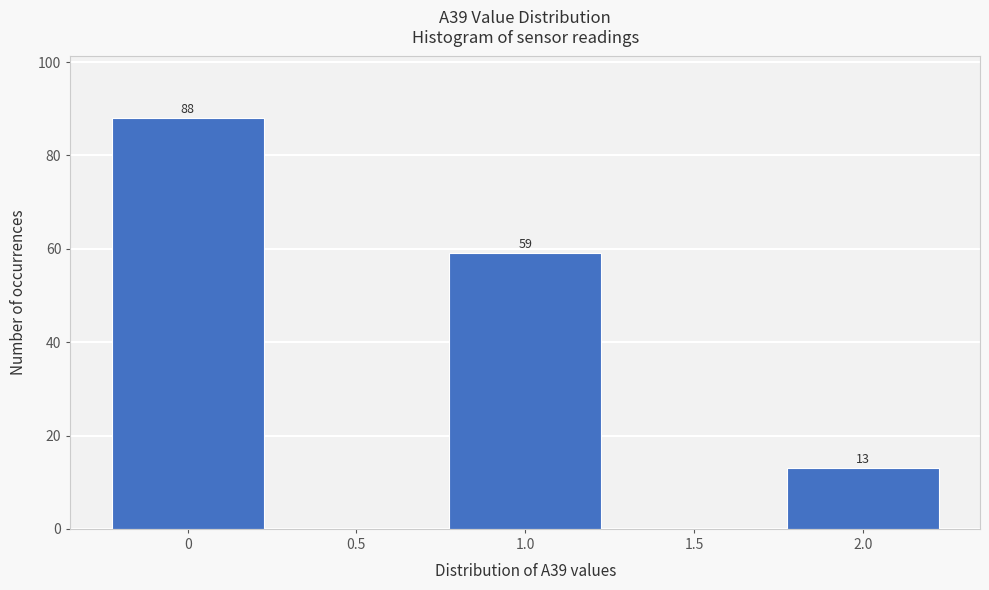

Reading right to left, transcribe all the data shown in this chart.

2.0=13	1.5=0	1.0=59	0.5=0	0=88